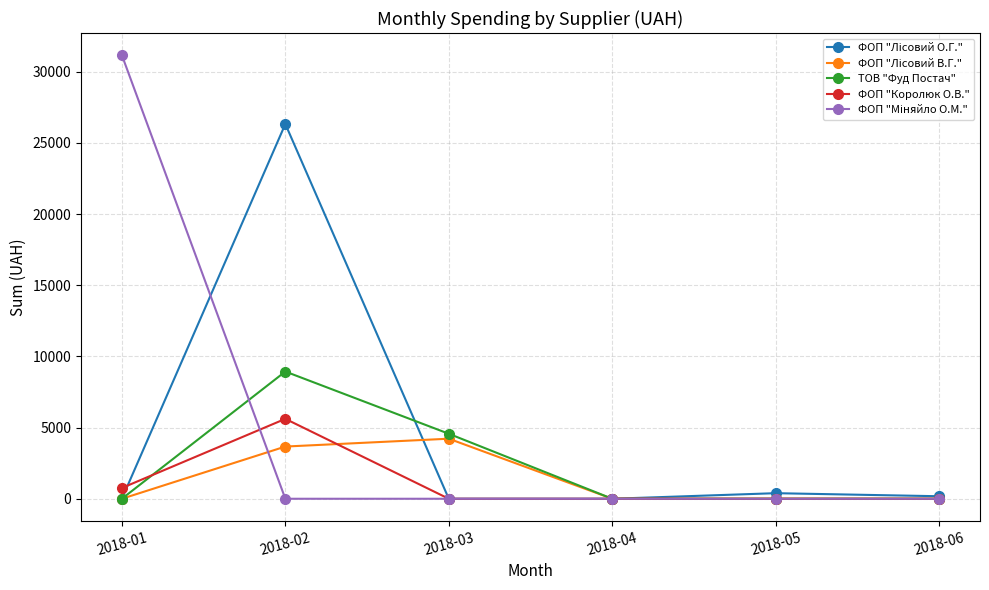

What is the maximum value shown in the chart?

31154.2